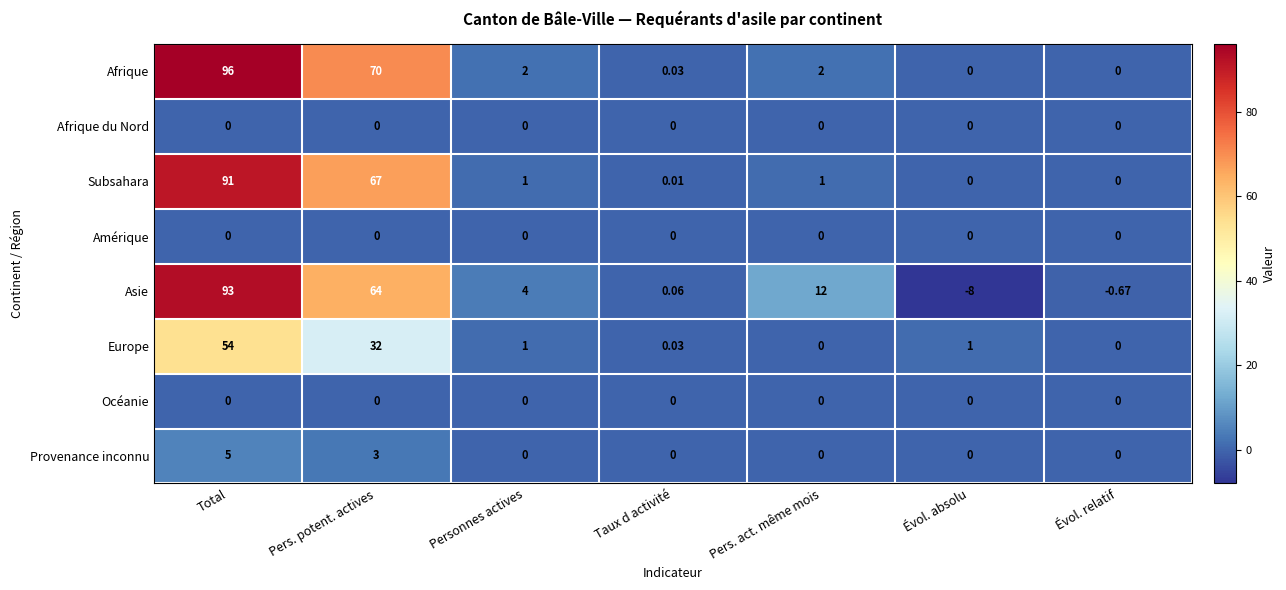

At which category is the sum across all series the highest?

Total